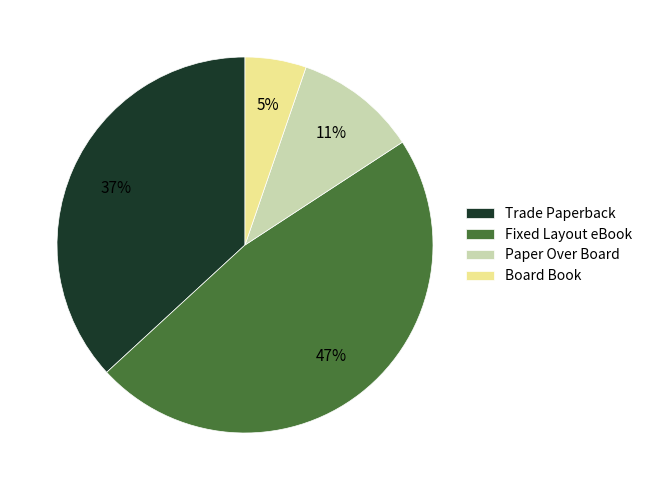

How many segments does this pie chart have?

4